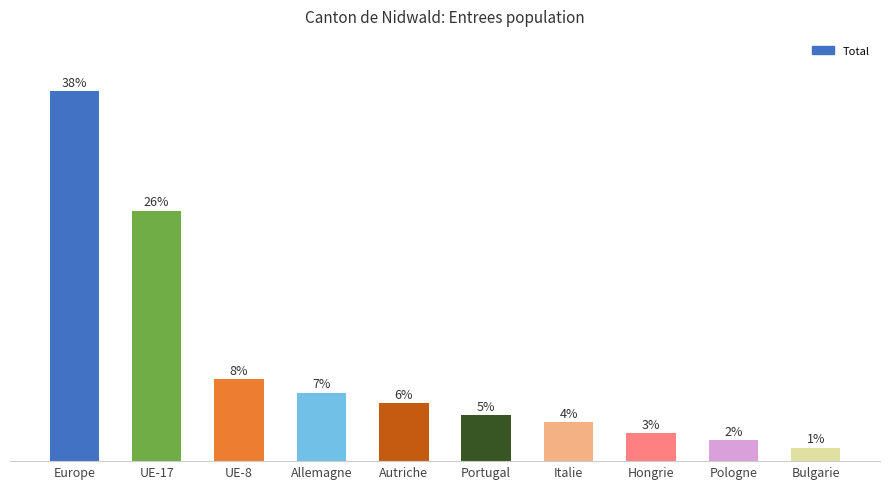

Which label corresponds to the largest value in the chart?

Europe